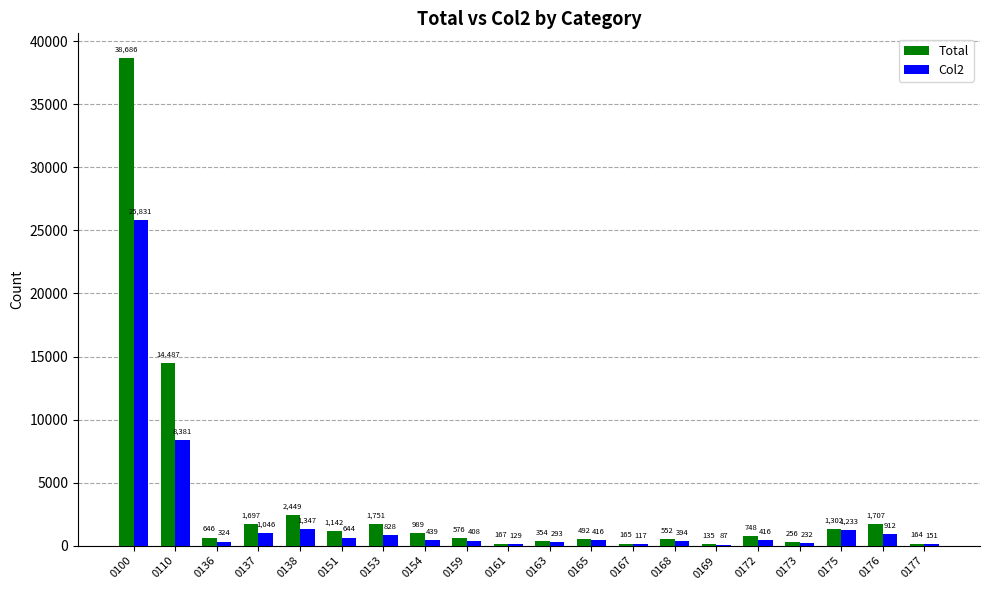

Is the value of Col2 at 0177 greater than the value of Total at 0151?

No